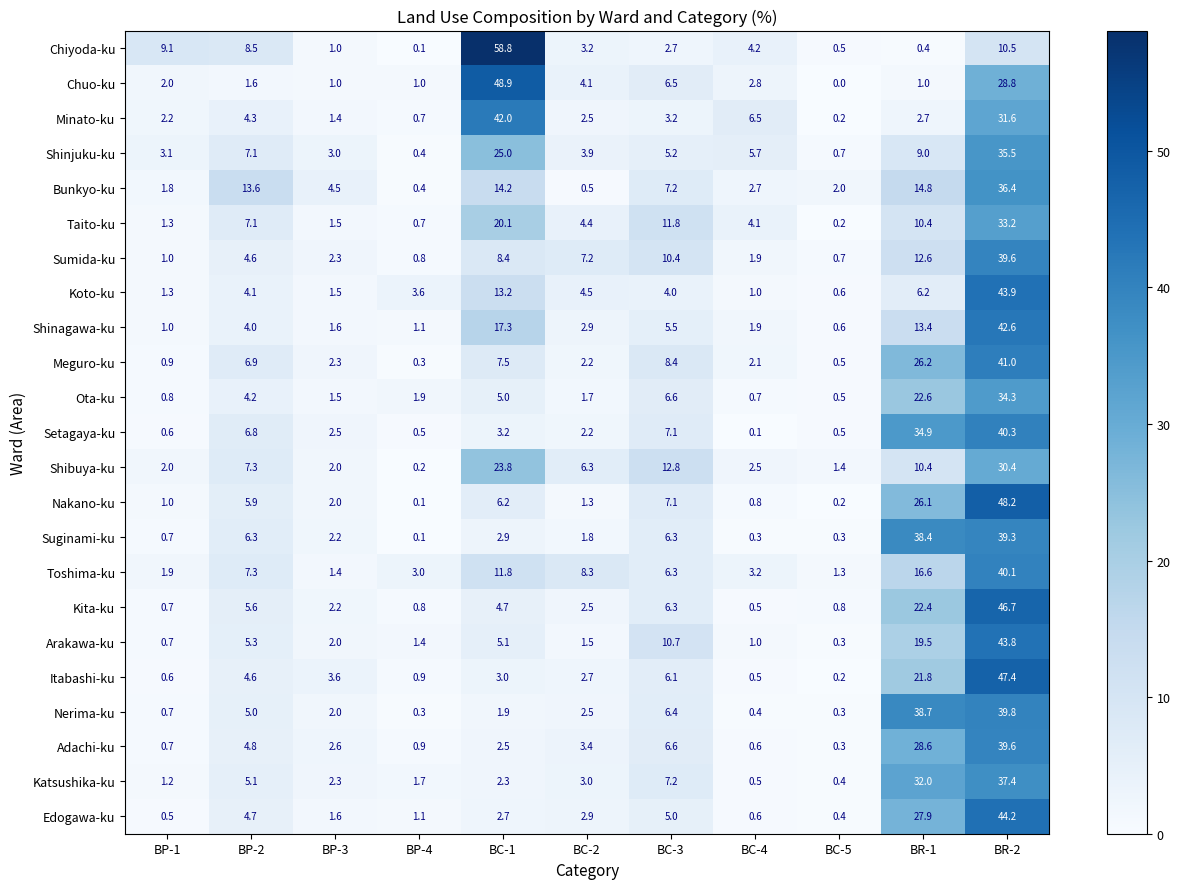

Which series has the largest total across all categories?

Toshima-ku